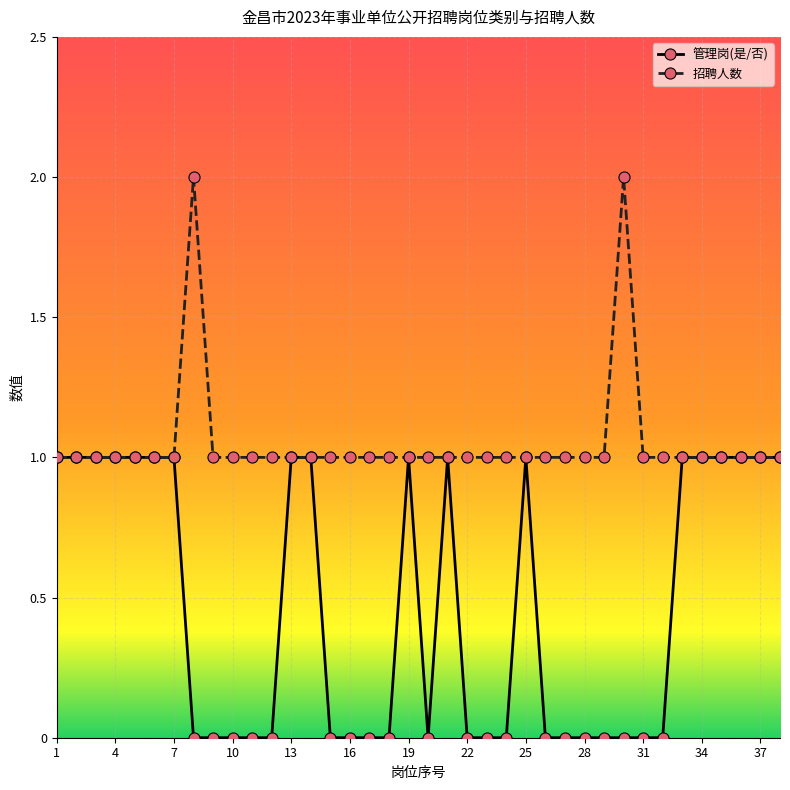

Reading right to left, extract all data points from this chart.

管理岗(是/否): 1	1	1	1	1	1	0	0	0	0	0	0	0	1	0	0	0	1	0	1	0	0	0	0	1	1	0	0	0	0	0	1	1	1	1	1	1	1
招聘人数: 1	1	1	1	1	1	1	1	2	1	1	1	1	1	1	1	1	1	1	1	1	1	1	1	1	1	1	1	1	1	2	1	1	1	1	1	1	1